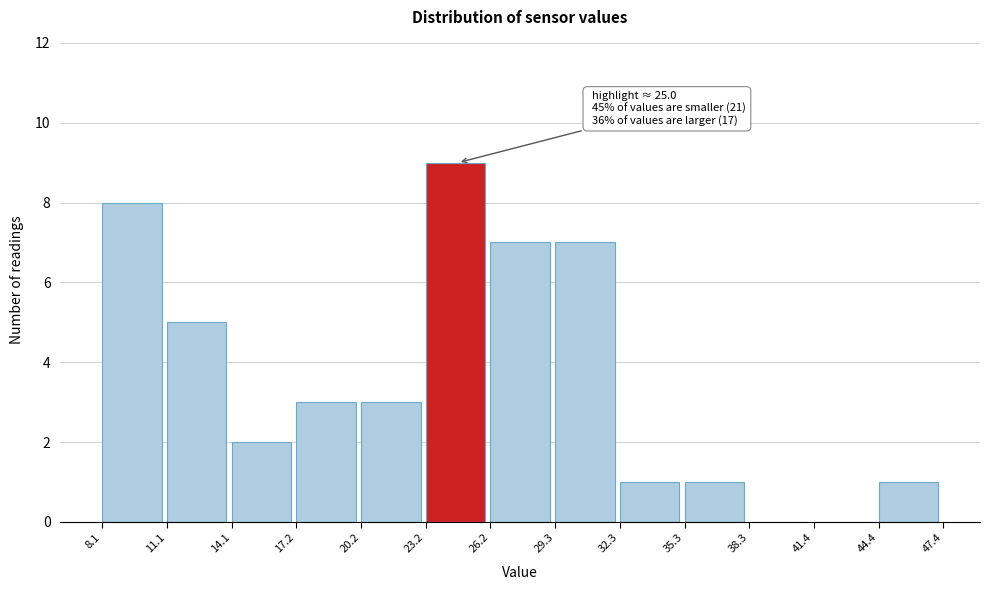

Which range on the x-axis has the tallest bar?

23.2 to 26.2